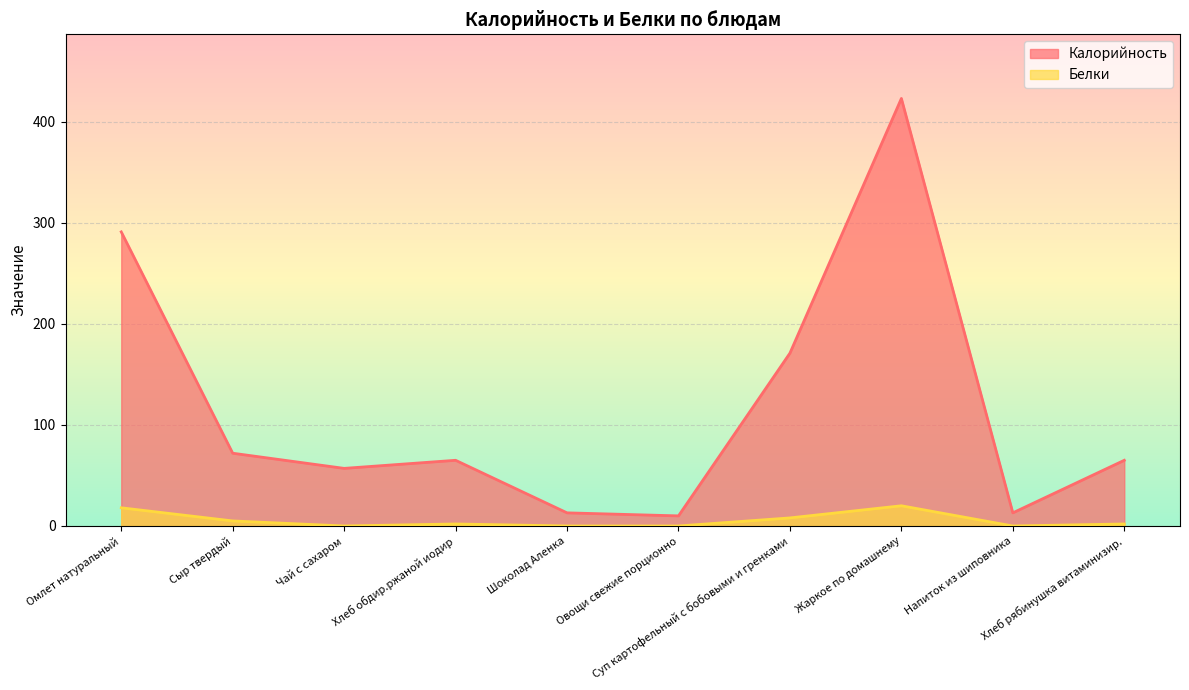

Reading left to right, transcribe all the data shown in this chart.

Калорийность: 291	72	57	65	13	10	171	423	13	65
Белки: 18	5	0	2	0	0	8	20	0	2